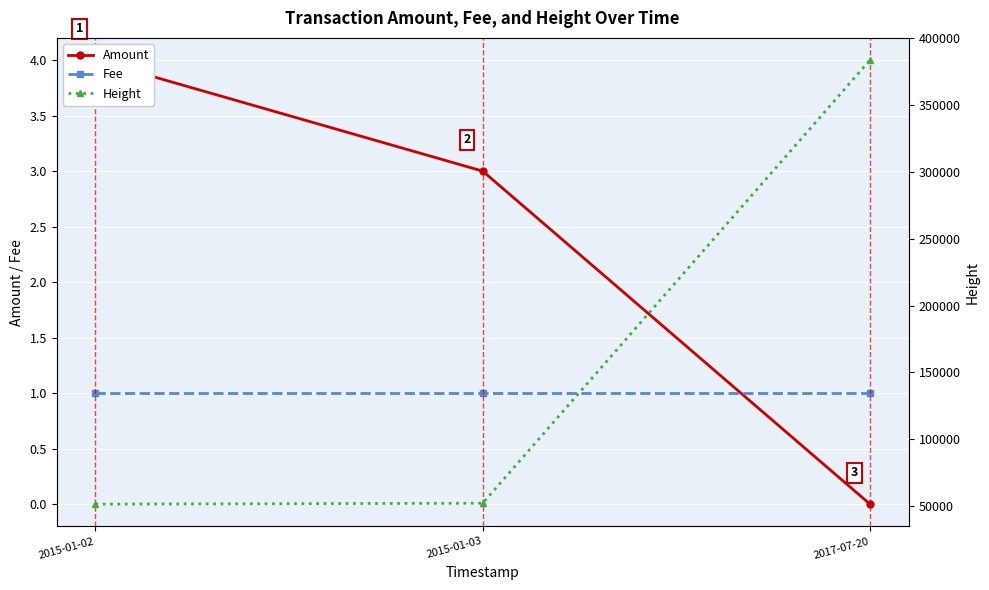

What is the difference between the Height values at 2017-07-20 and 2015-01-03?

331774